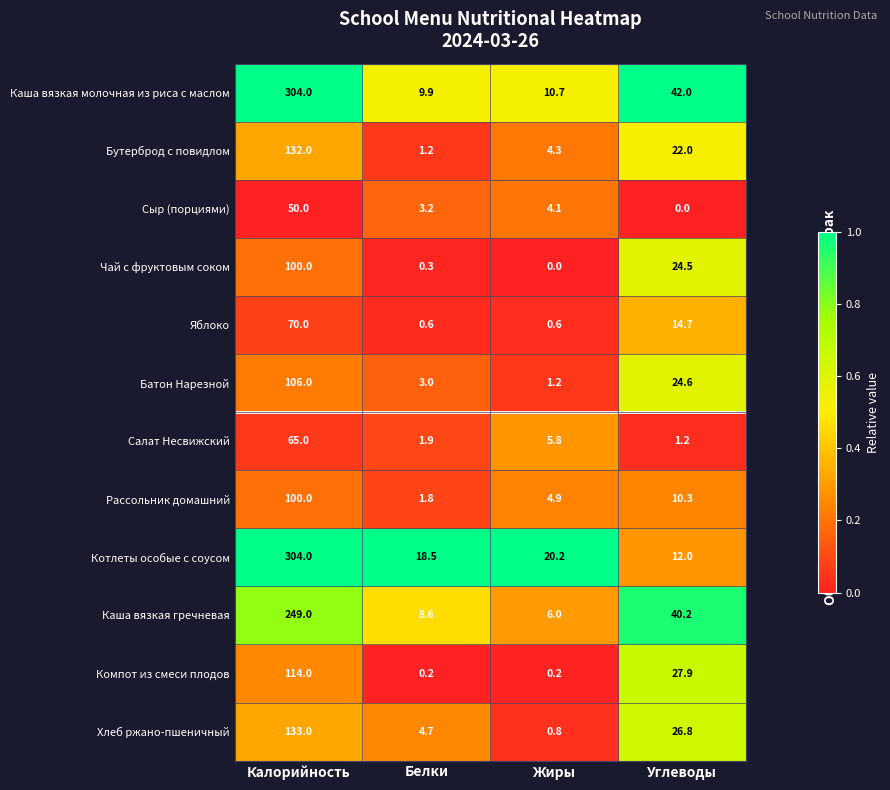

How many categories are shown in the chart?

4